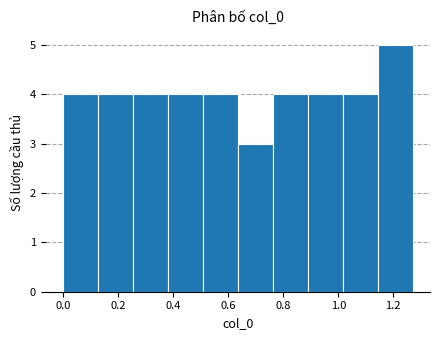

Reading left to right, list every bar in this chart as the range it spans on the x-axis followed by its height. Neither the bar edges nor the heights are printed on the chart, so give them approximately, as read against the axes.

0.00 to 0.12: 4
0.12 to 0.26: 4
0.26 to 0.38: 4
0.38 to 0.50: 4
0.50 to 0.64: 4
0.64 to 0.76: 3
0.76 to 0.88: 4
0.88 to 1.02: 4
1.02 to 1.14: 4
1.14 to 1.28: 5